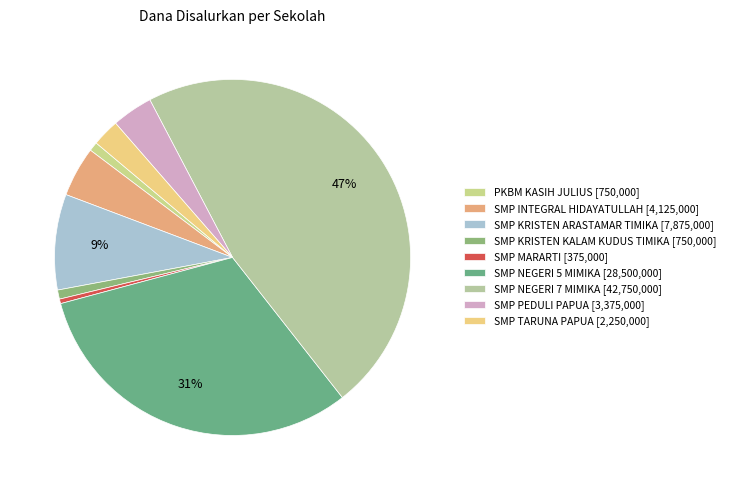

Does PKBM KASIH JULIUS represent more than half of the total?

No